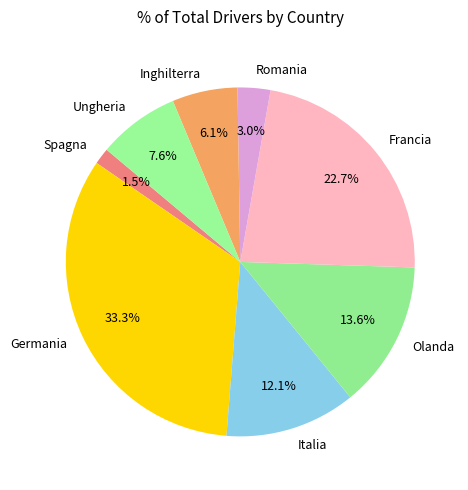

What is the ratio of the value at Germania to the value at Inghilterra?

5.5